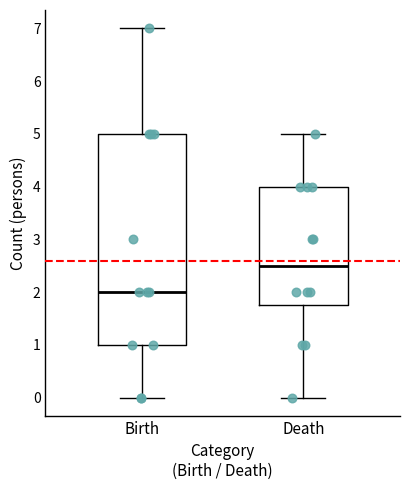

Which box has the lowest median line?

Birth